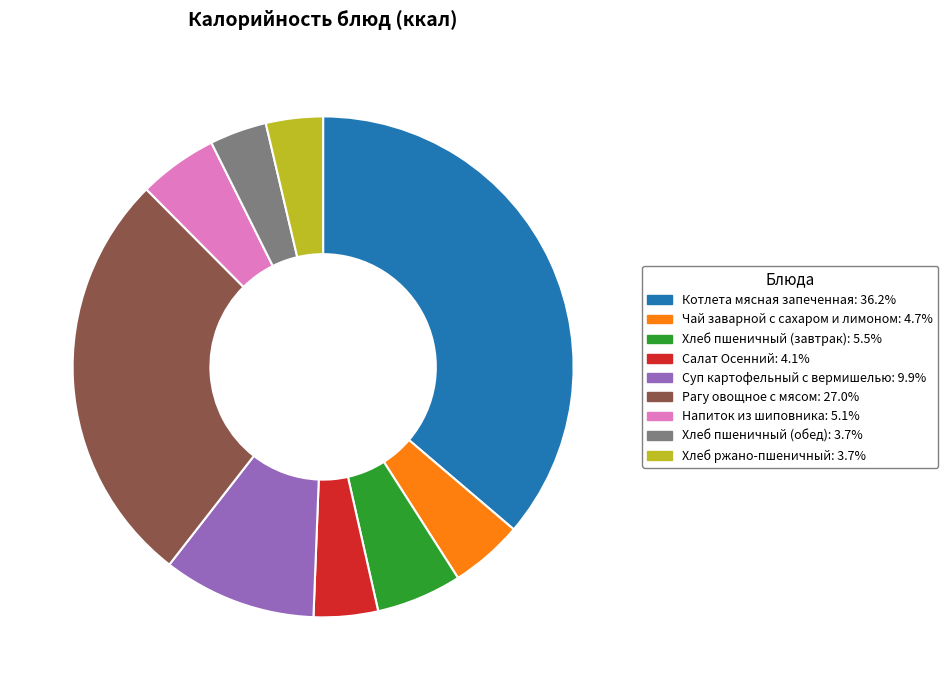

Which has a higher value, Хлеб пшеничный (завтрак) or Салат Осенний?

Хлеб пшеничный (завтрак)